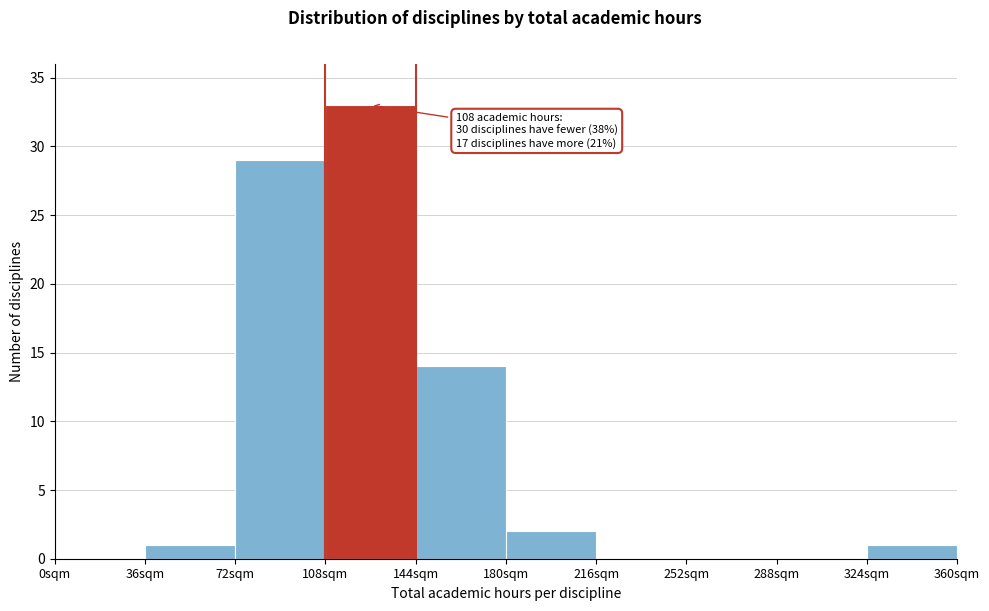

Over which range of the x-axis is the bar tallest?

108 to 144